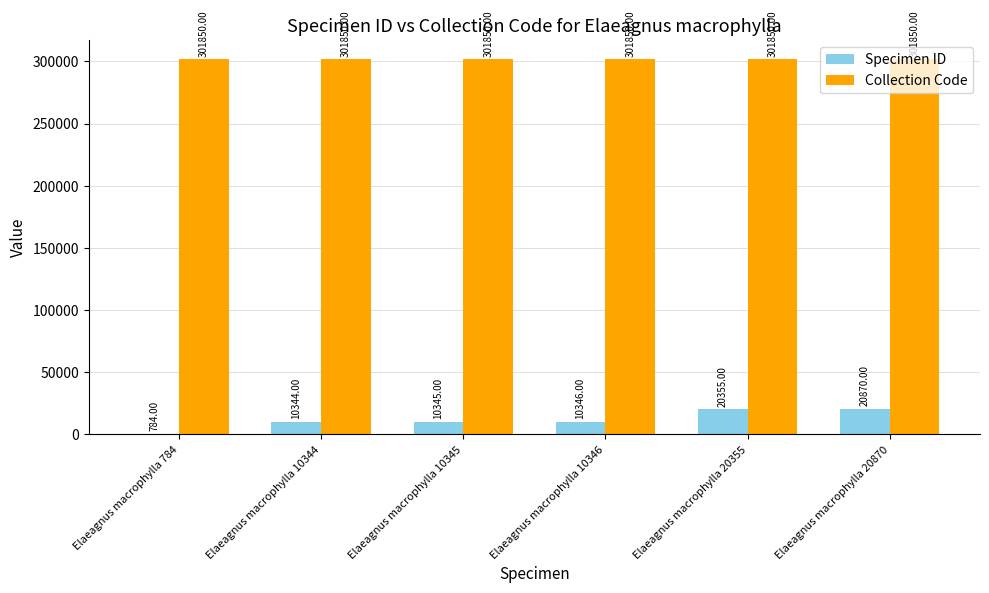

What is the average value of the Specimen ID series?

12174